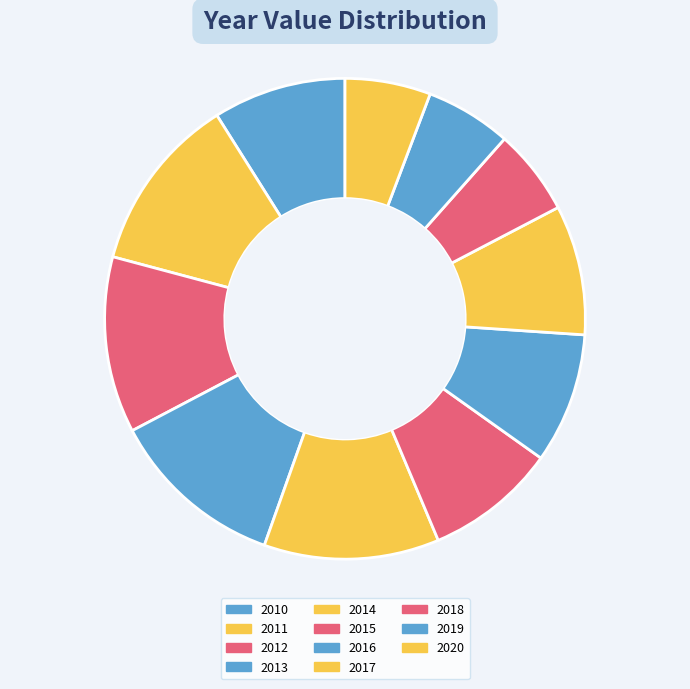

How many slices are in this pie chart?

11